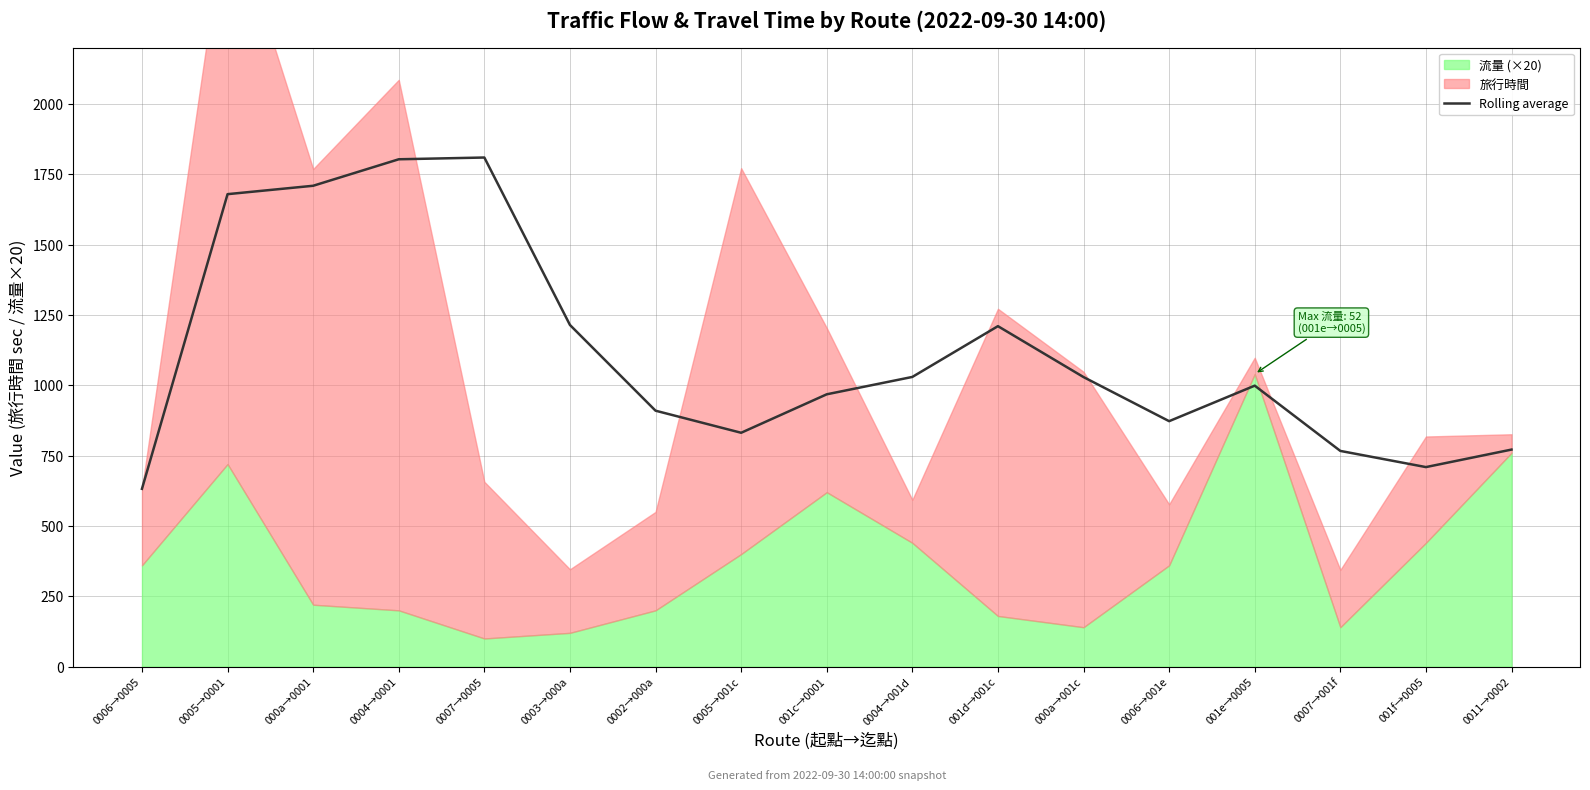

How many points are lower than both their immediate neighbors (excluding endpoints)?

3